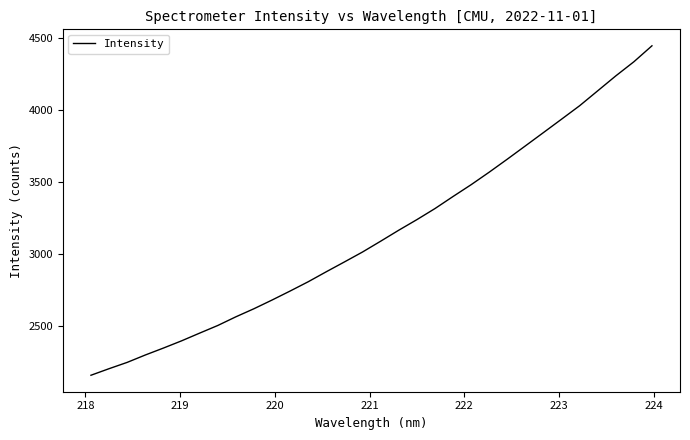

What is the difference between the maximum and minimum values?

2293.3